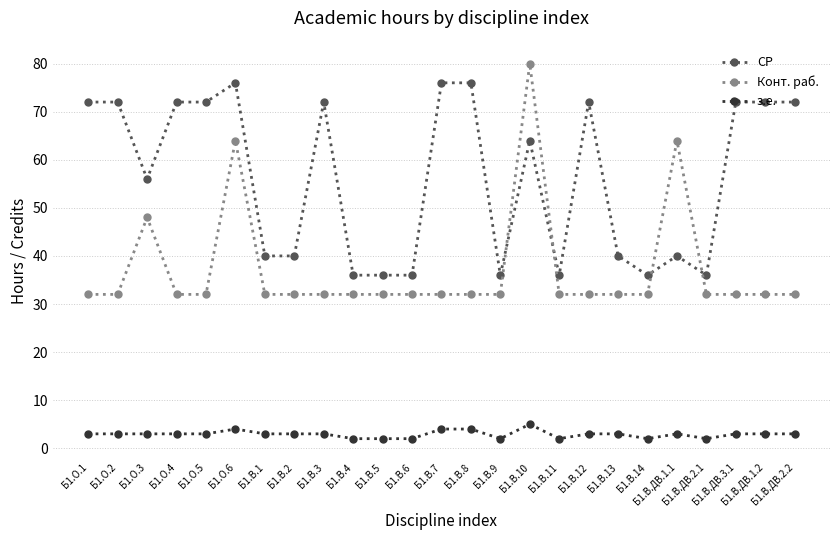

What is the spread (max minus min) of values at Б1.В.1?

37